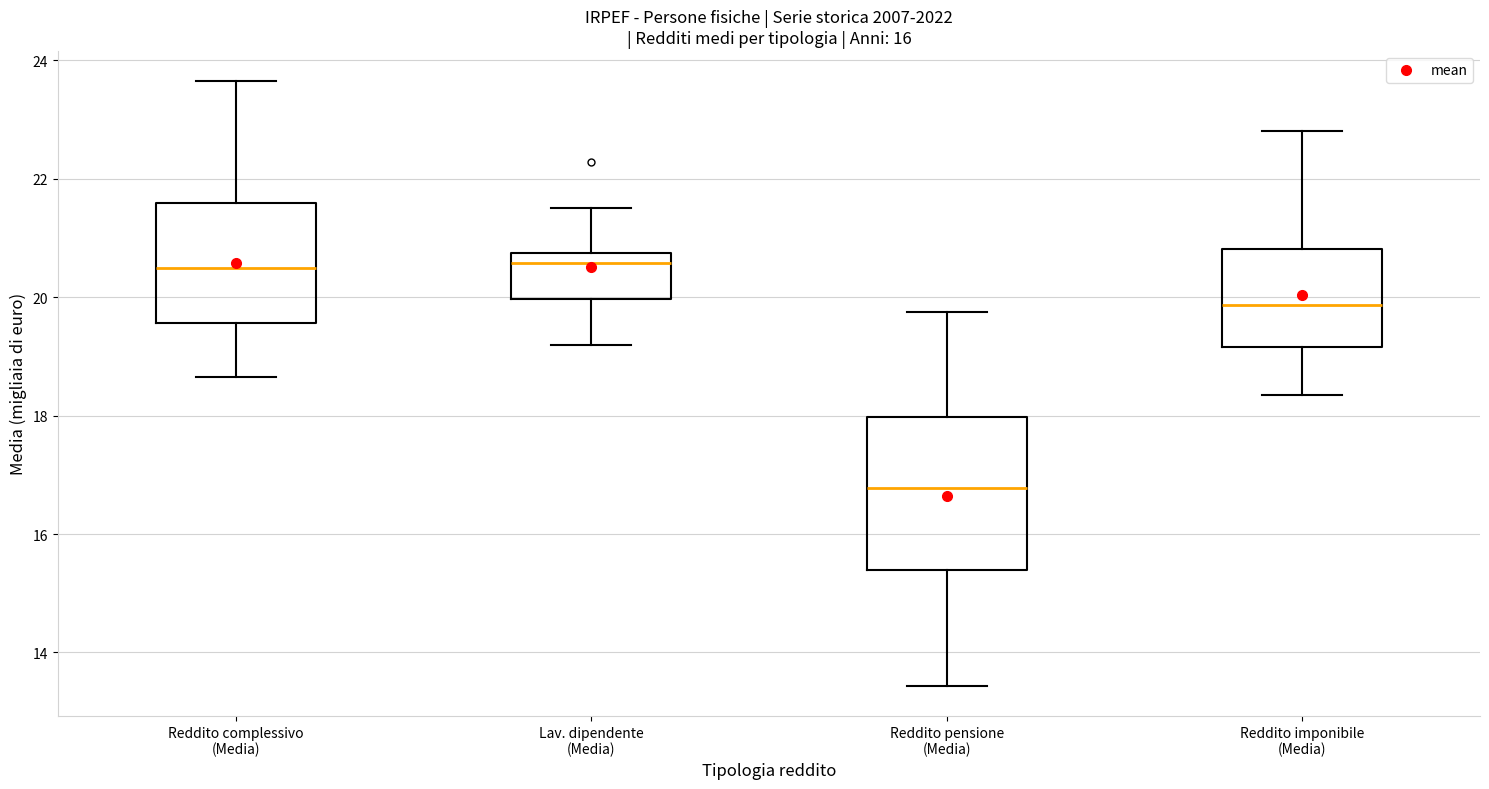

Which box's median line is the lowest?

Reddito pensione (Media)